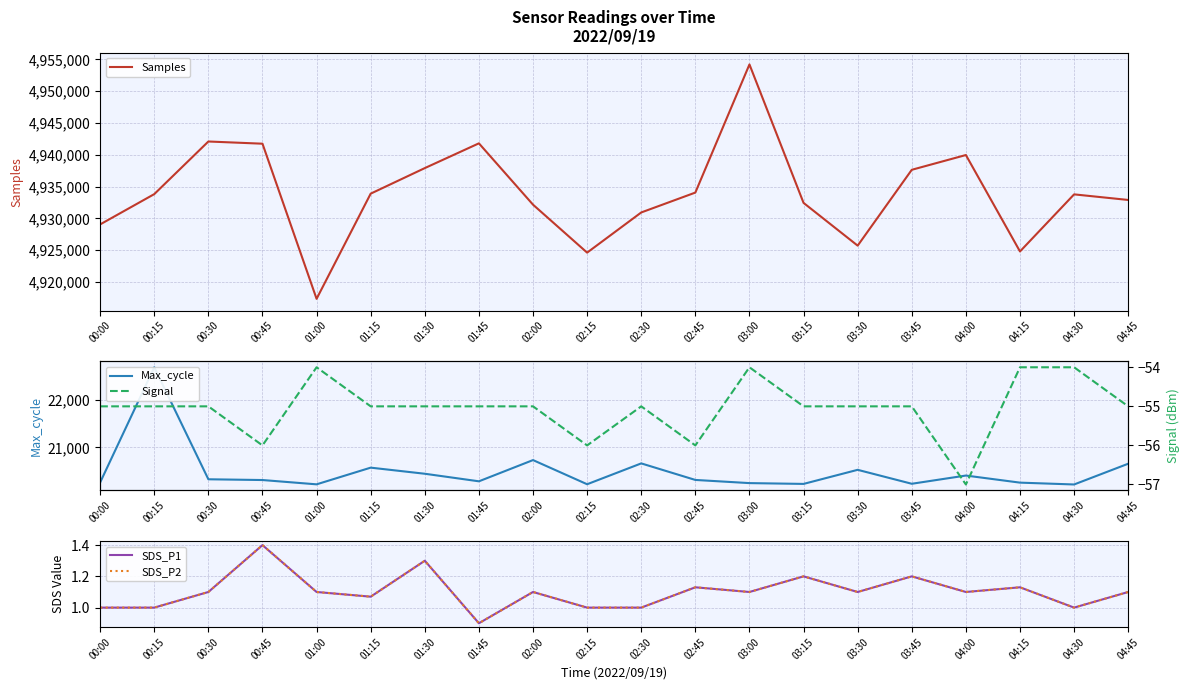

What position from the left is 00:45?

4